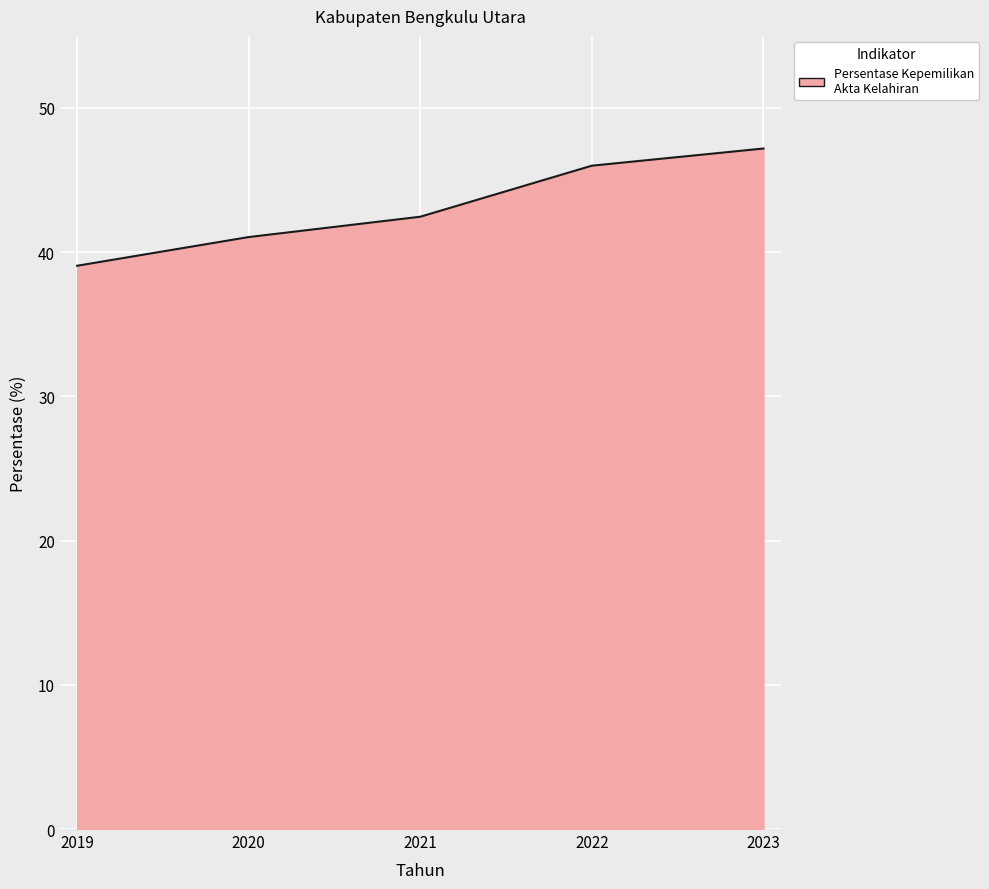

Between 2021 and 2023, which is larger?

2023